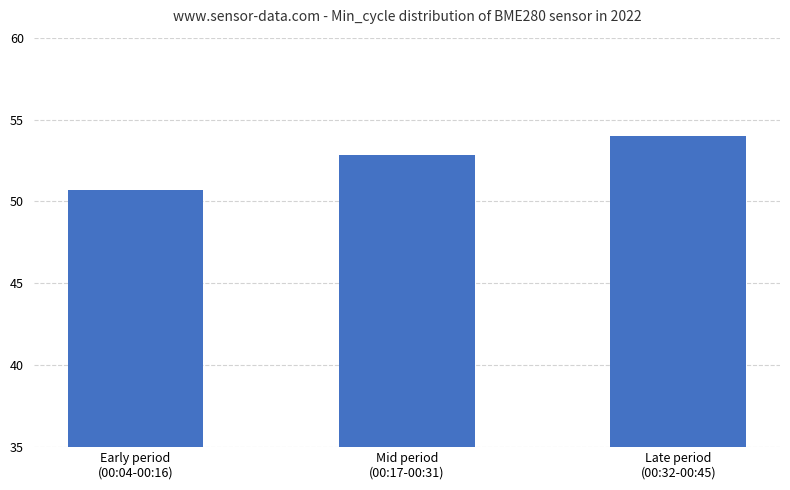

Count the number of values greater than 52.

2